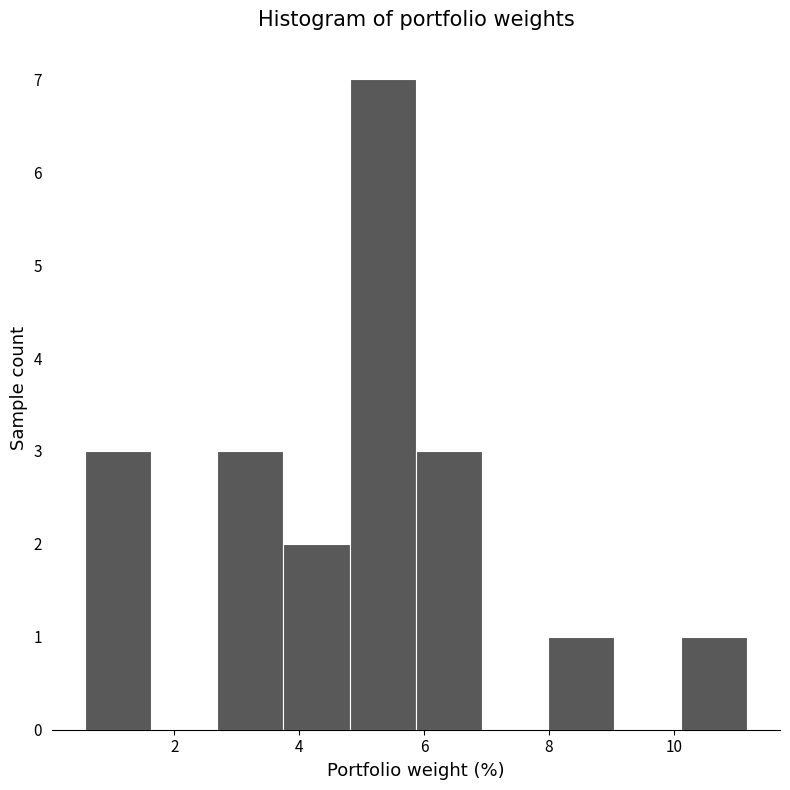

What is the height of the bar covering 4.8 to 5.8 on the x-axis? Neither the bar edges nor the heights are printed on the chart, so give them approximately, as read against the axes.

7